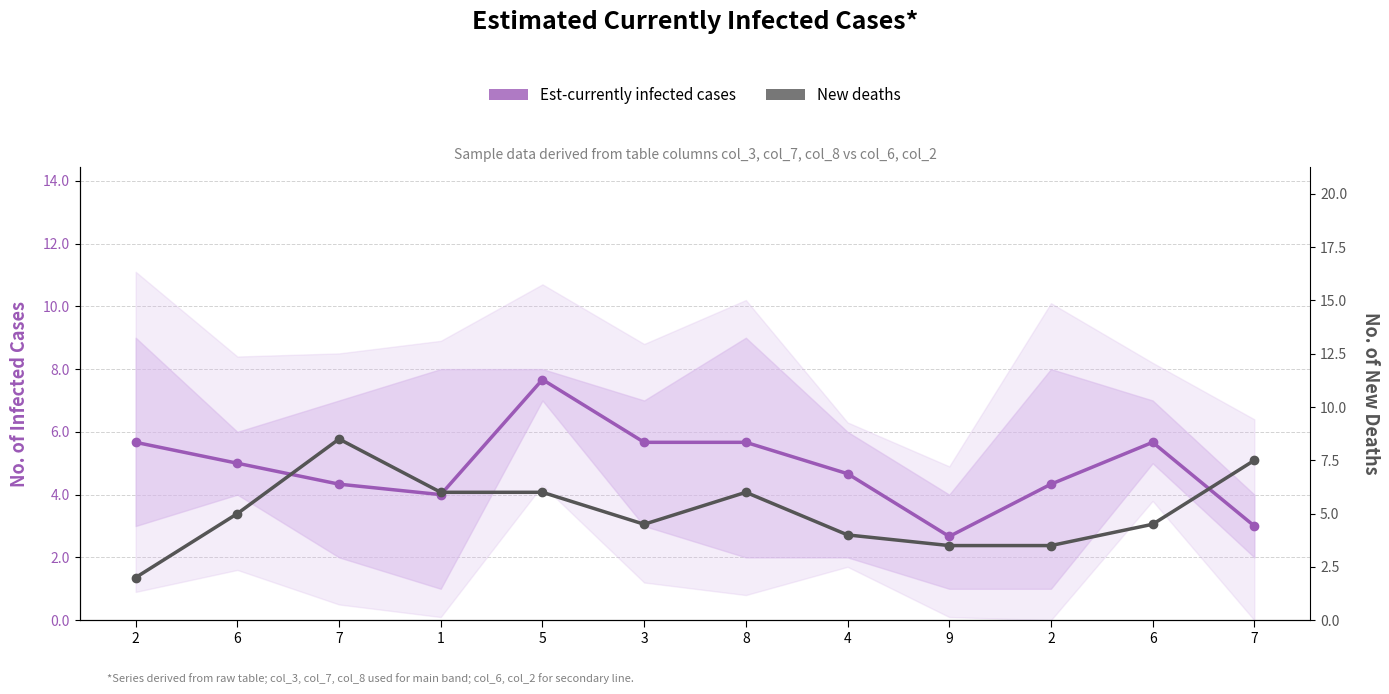

What is the label of the 9th point from the left?

9